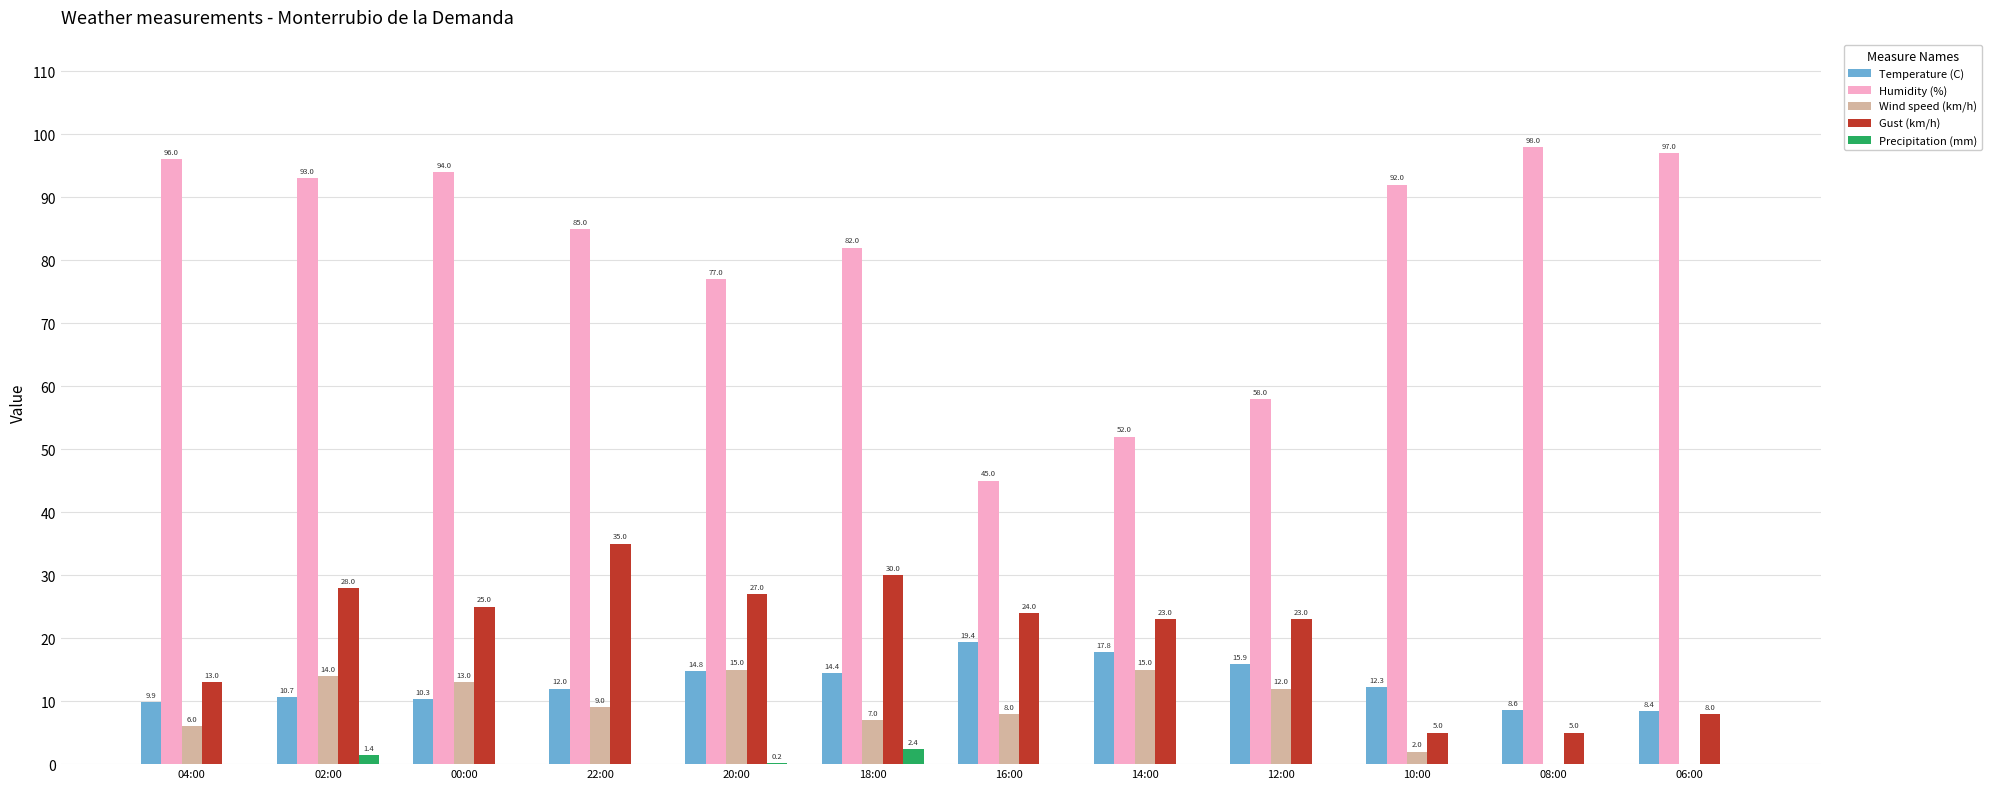

At which category does the chart reach its peak across all series?

08:00